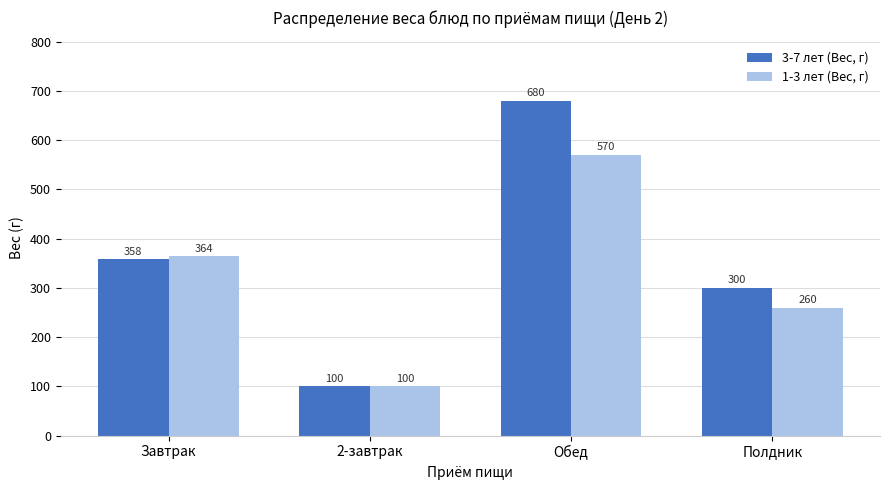

What value does the 1-3 лет (Вес, г) series have at Завтрак?

364.5